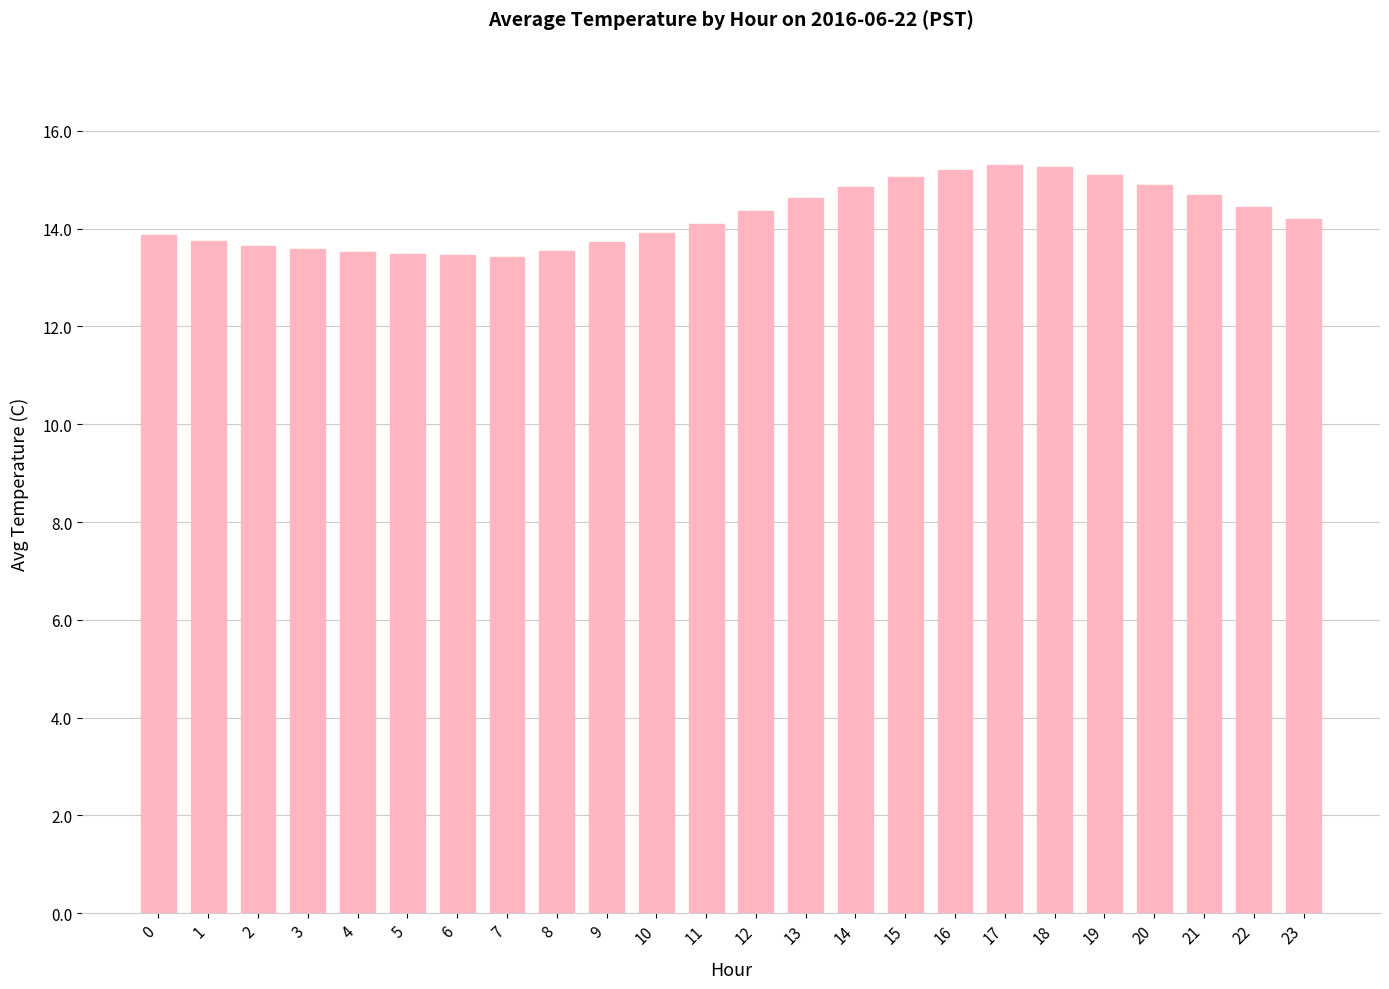

What is the change in value from 2 to 12?

+0.7